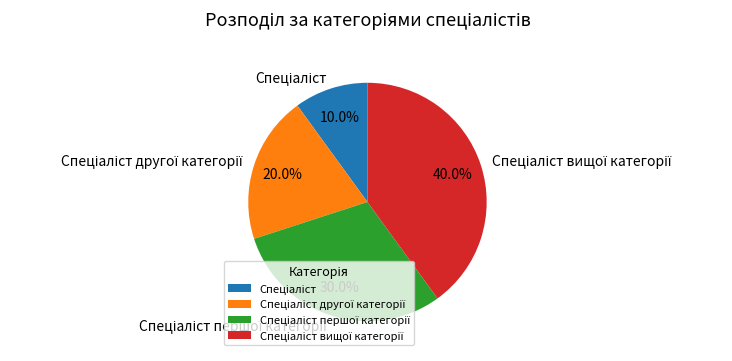

Is there any slice that represents more than half of the pie?

No